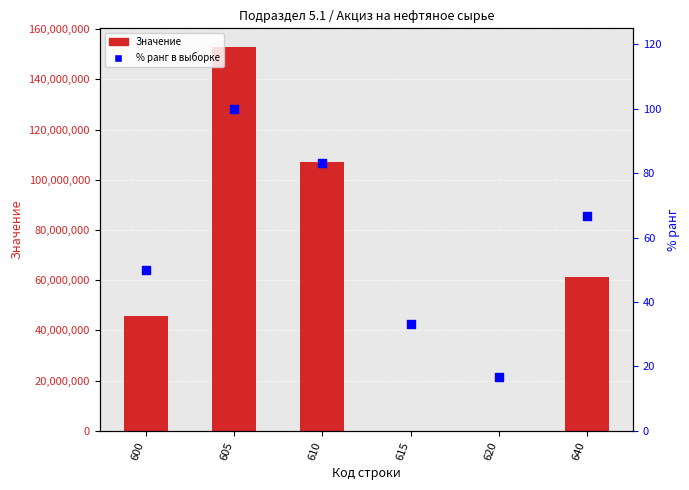

Which series contains the highest Y value?

Значение